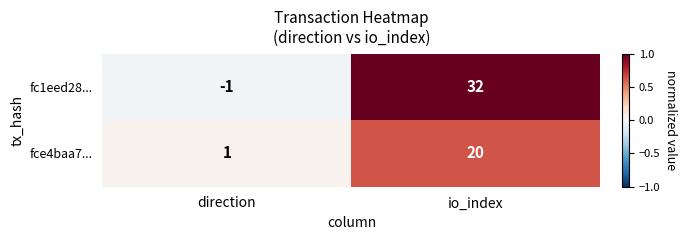

The fc1eed28... series shows -2 at direction. True or false?

False